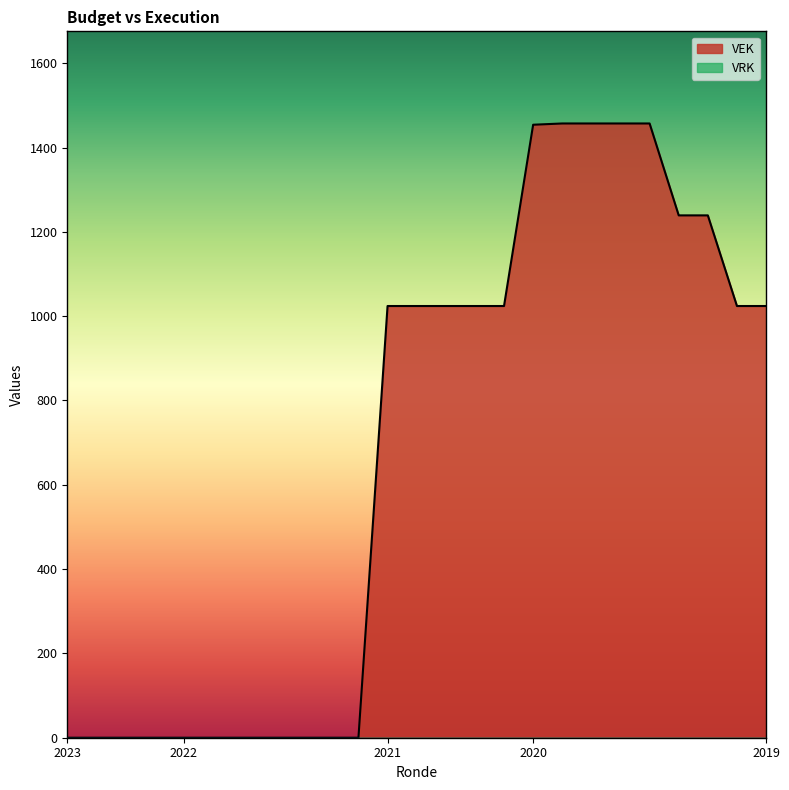

What is the label of the 9th point from the left?

2022 1ste aanpassing – ontwerp